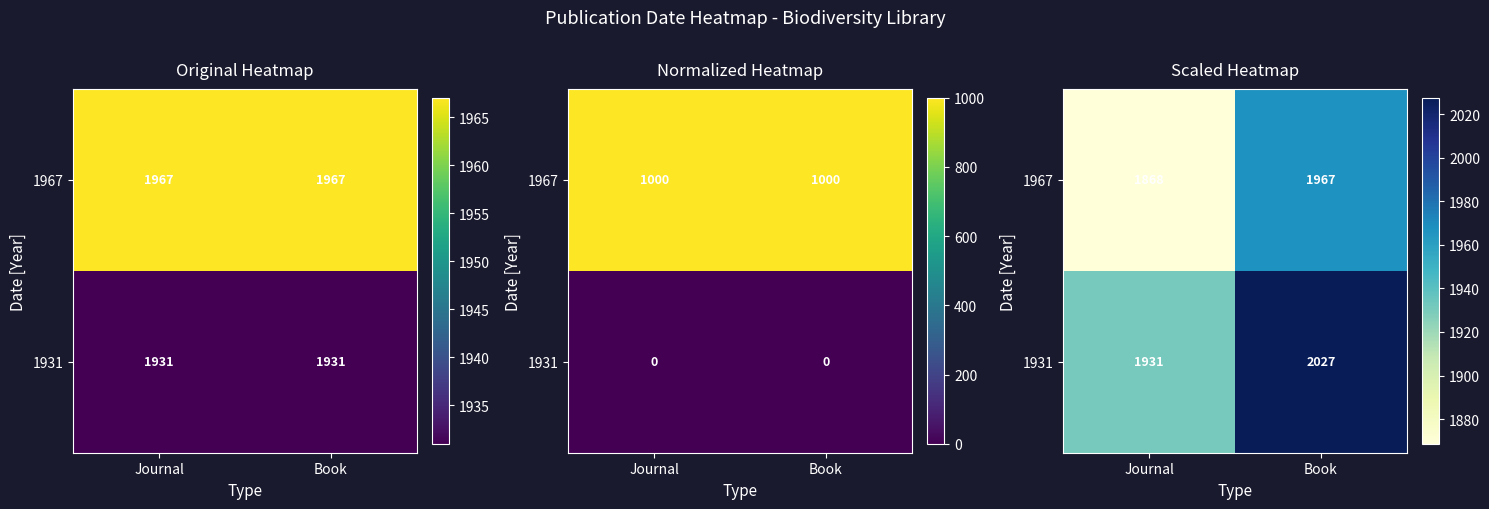

List the series in order of their peak value, lowest first.

1967, 1931